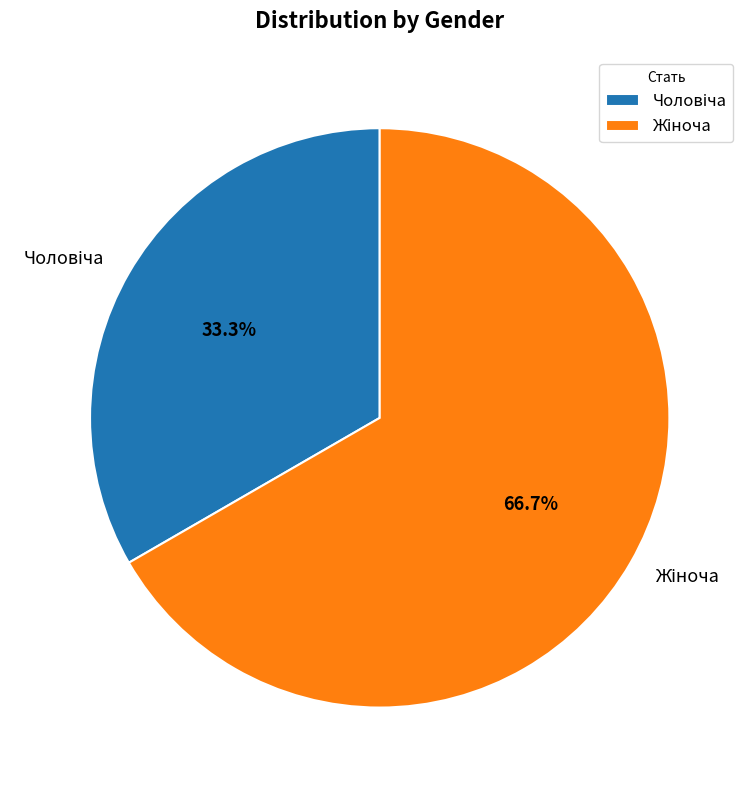

Is there a majority slice in this chart?

Yes